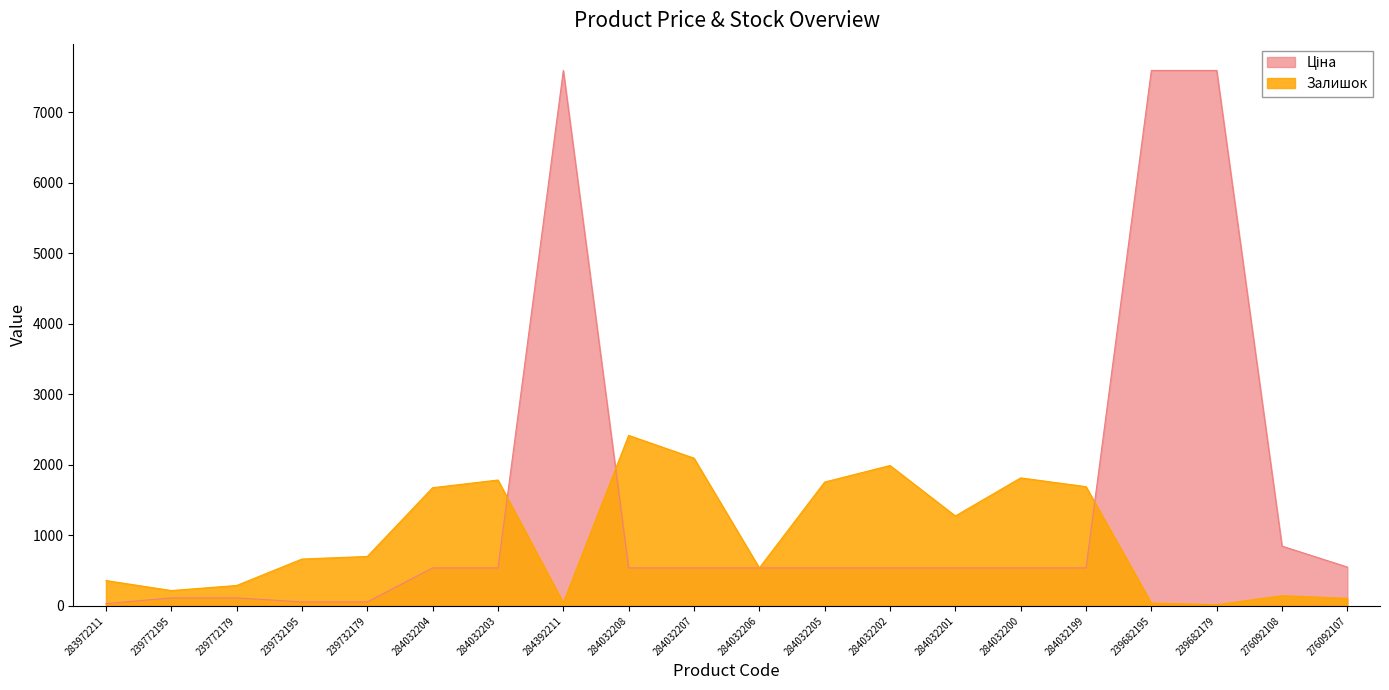

Between 239732179 and 276092108, which series saw the biggest shift?

Ціна